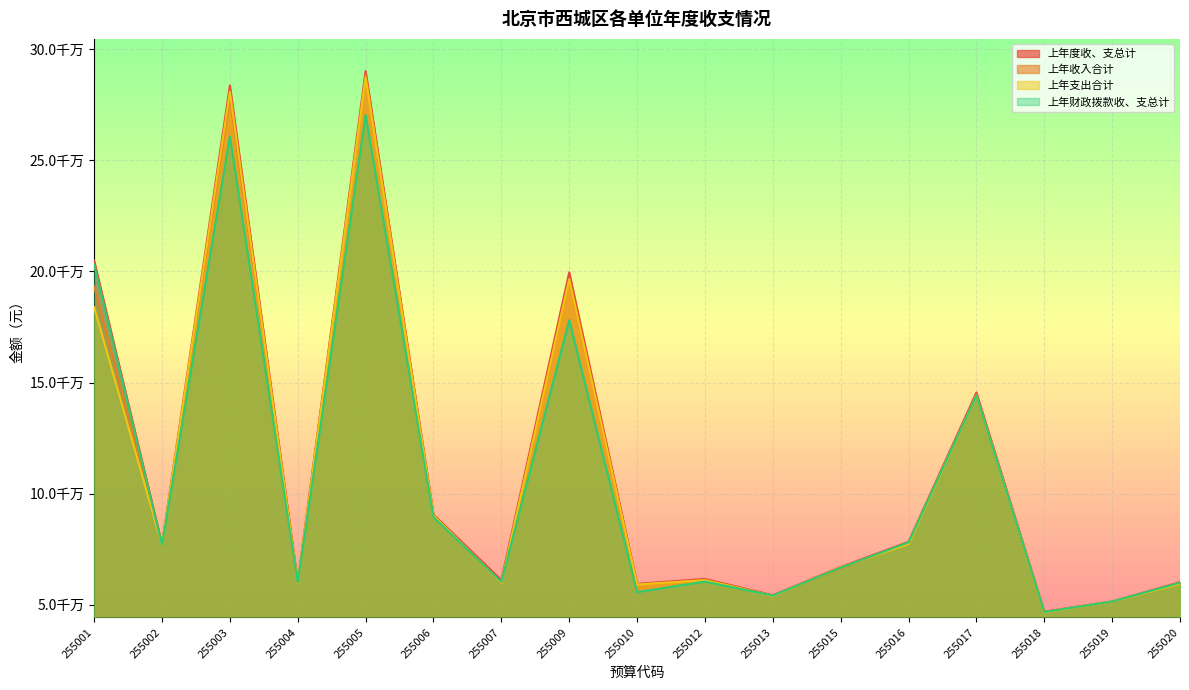

At how many categories does at least one series exceed 285069266?

1